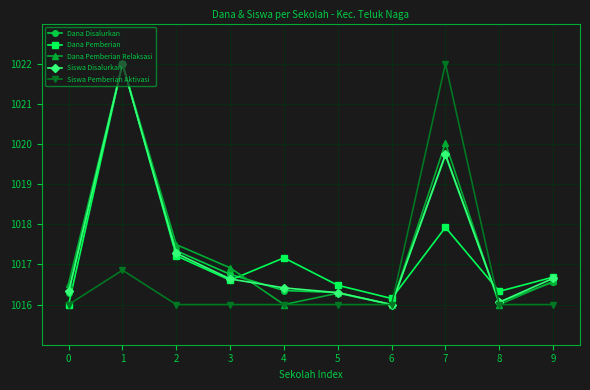

Read the Siswa Disalurkan value at 7.

1019.7